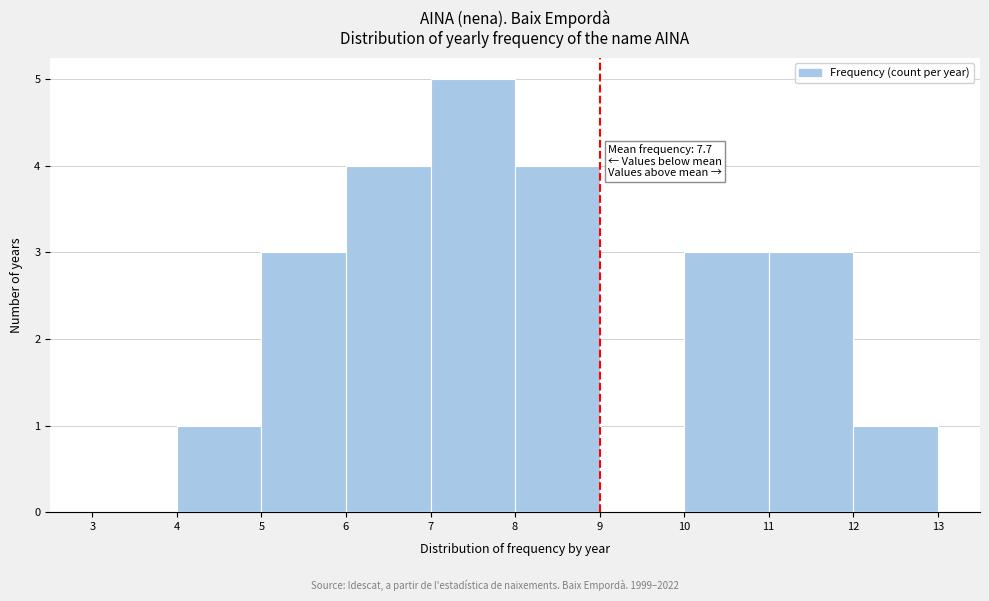

Over which range of the x-axis is the bar tallest?

7 to 8